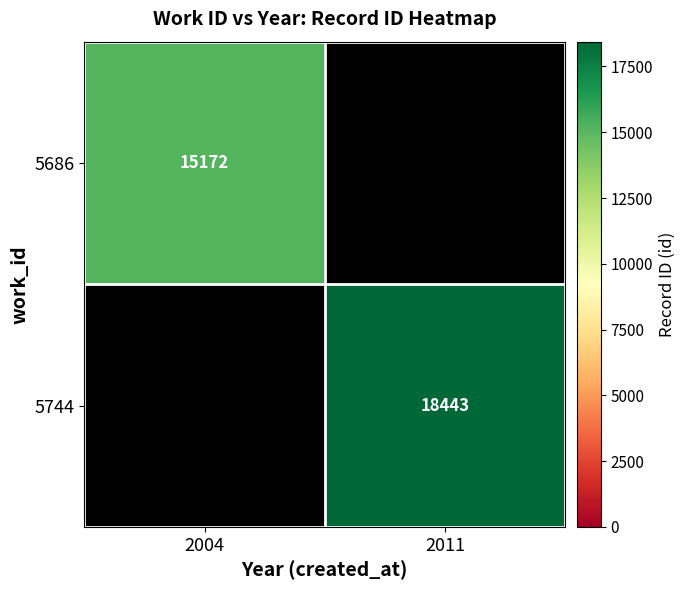

The value of 5686 at 2004 is 15172. True or false?

True